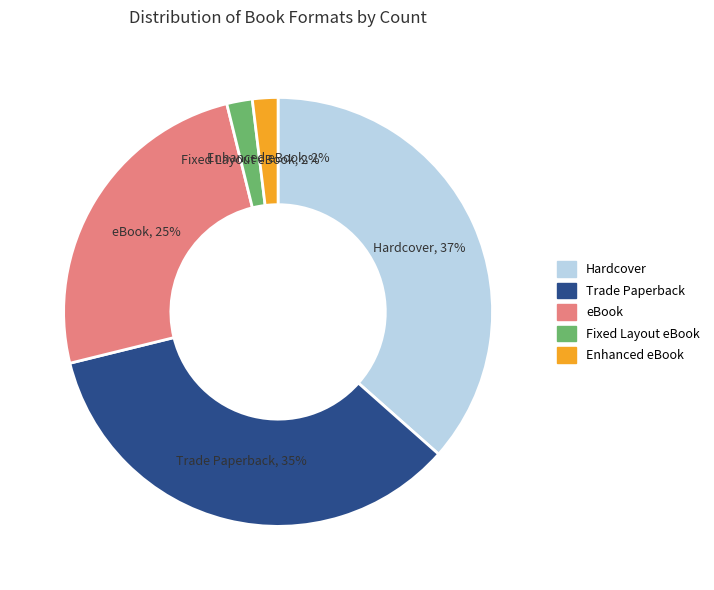

To the nearest percent, what is the difference between the largest and smallest slice percentages?

35%